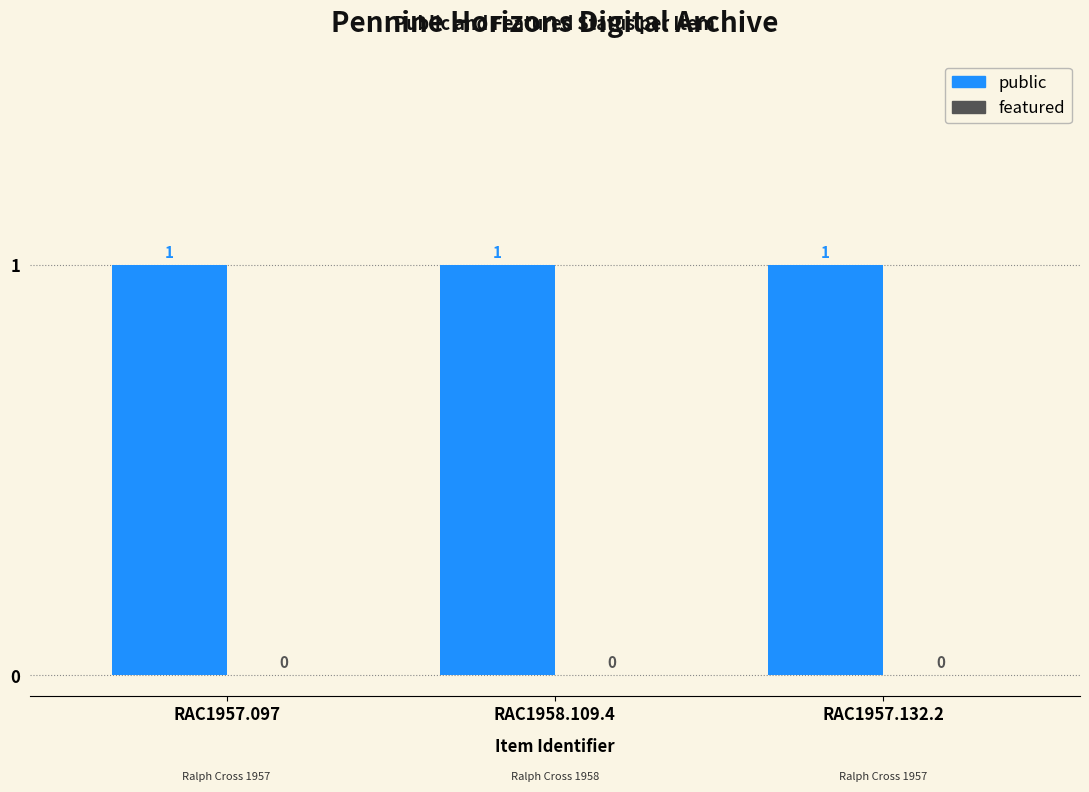

What is the total value across all series at RAC1958.109.4?

1